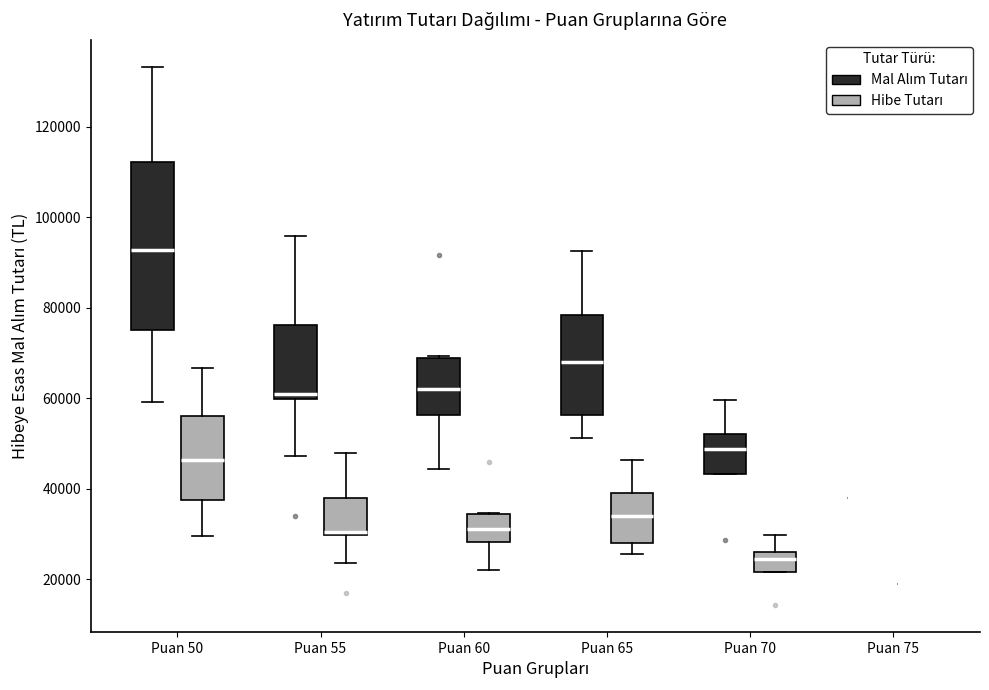

Reading left to right, transcribe this box plot: for each box, give where its median line is, the range the box spans, and where its two whiskers end, as read against the y-axis. The values are not printed on the chart, so give them approximately, as read against the axis.

Puan 50 (Mal Alım Tutarı): median 92000, box 76000 to 112000, whiskers 60000 to 134000
Puan 50 (Hibe Tutarı): median 46000, box 38000 to 56000, whiskers 30000 to 66000
Puan 55 (Mal Alım Tutarı): median 60000 (just above the box's lower edge), box 60000 to 76000, whiskers 48000 to 96000
Puan 55 (Hibe Tutarı): median 30000, box 30000 to 38000, whiskers 24000 to 48000
Puan 60 (Mal Alım Tutarı): median 62000, box 56000 to 68000, whiskers 44000 to 70000
Puan 60 (Hibe Tutarı): median 32000, box 28000 to 34000, whiskers 22000 to 34000
Puan 65 (Mal Alım Tutarı): median 68000, box 56000 to 78000, whiskers 52000 to 92000
Puan 65 (Hibe Tutarı): median 34000, box 28000 to 40000, whiskers 26000 to 46000
Puan 70 (Mal Alım Tutarı): median 48000, box 44000 to 52000, whiskers 44000 to 60000
Puan 70 (Hibe Tutarı): median 24000, box 22000 to 26000, whiskers 22000 to 30000
Puan 75 (Mal Alım Tutarı): box collapsed to a line at 38000, whiskers 38000 to 38000
Puan 75 (Hibe Tutarı): box collapsed to a line at 18000, whiskers 18000 to 18000